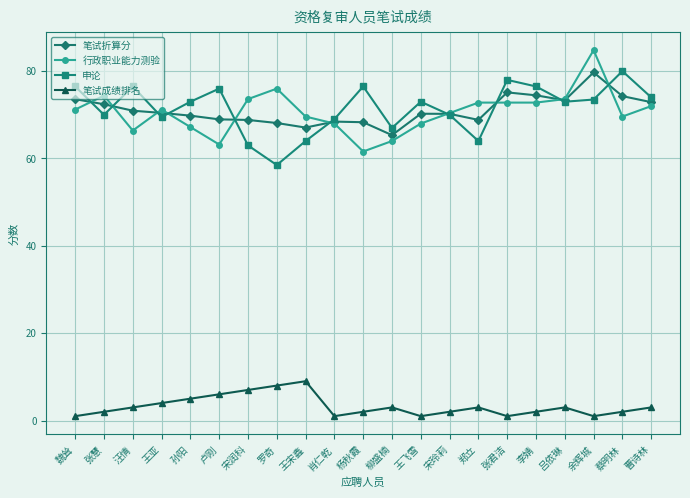

At which label does 笔试折算分 reach its minimum?

柳盛楠